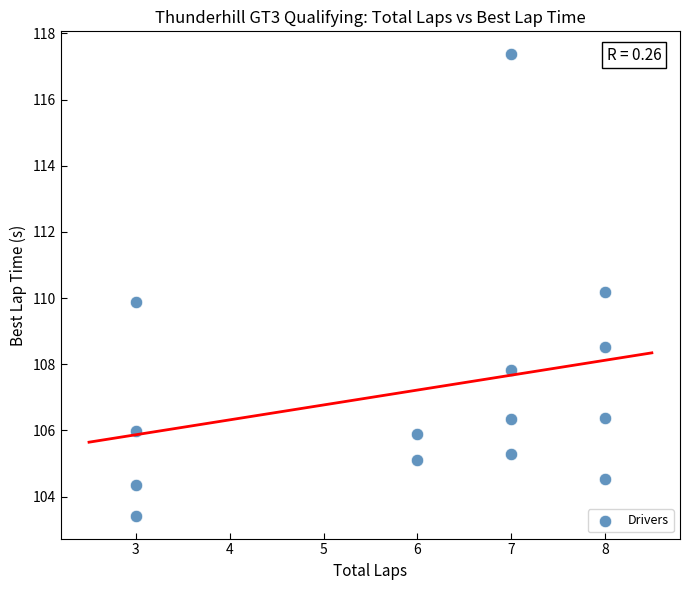

What is the range of Y values (max minus min)?

13.9